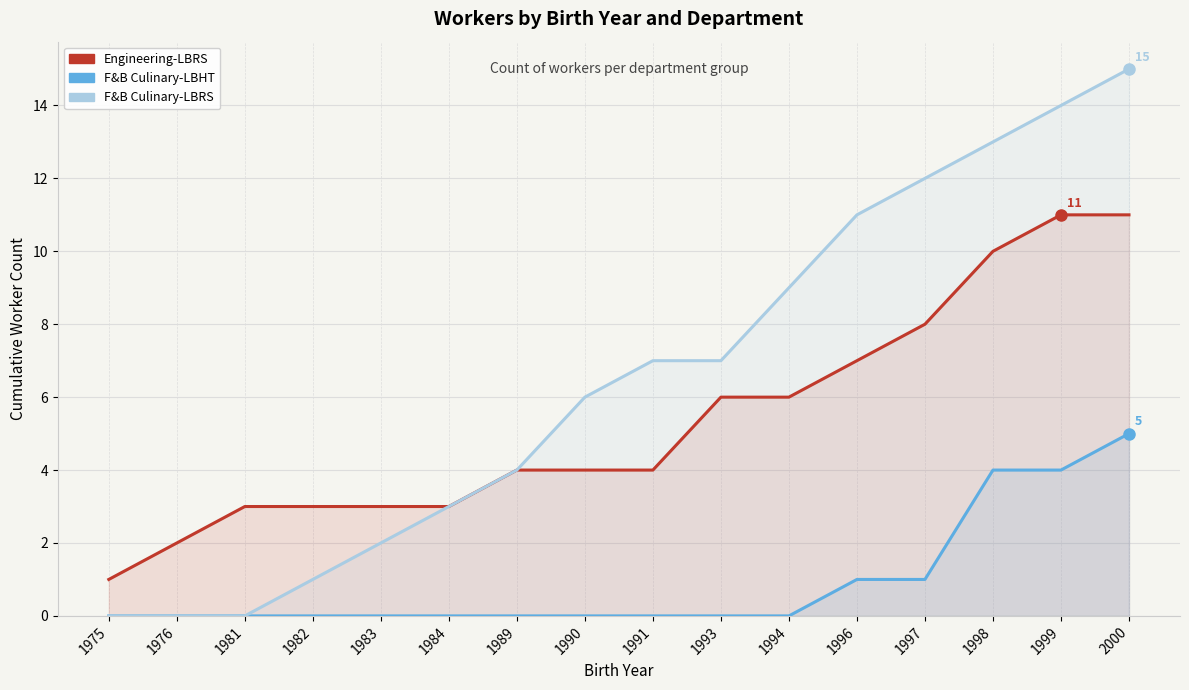

The F&B Culinary-LBRS series shows 2 at 1983. True or false?

True